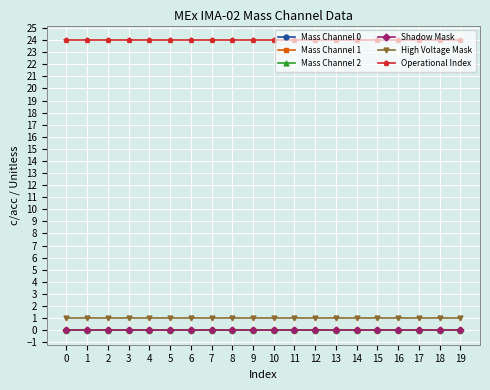

Is this an area chart (filled region under the line)?

No